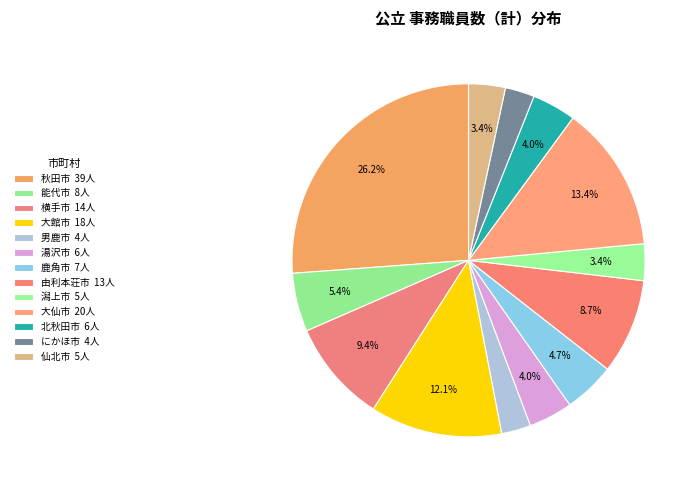

What percentage is the 横手市 slice, to the nearest percent?

9%